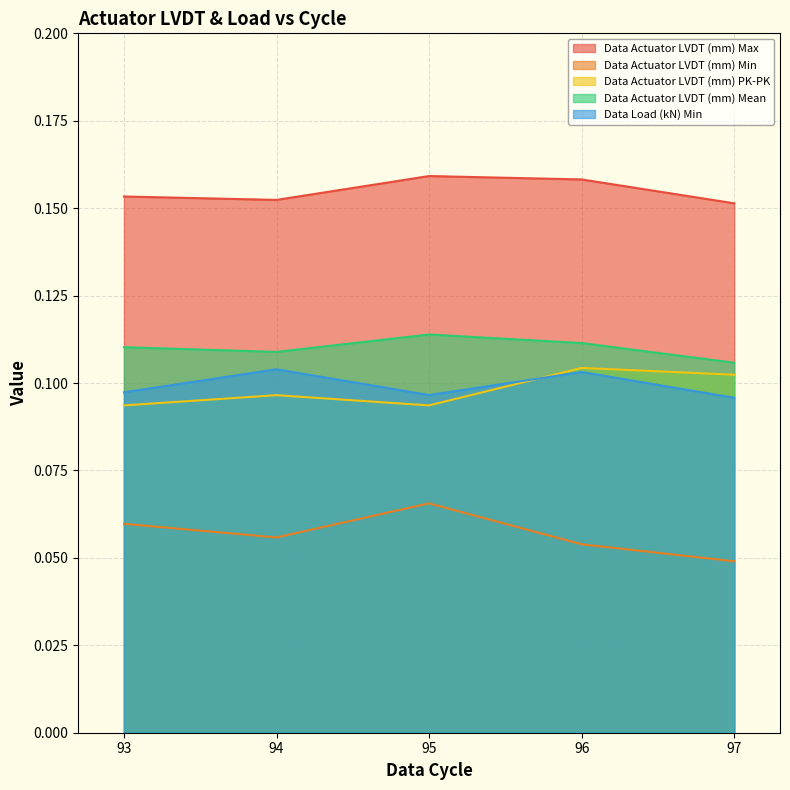

What is the total value across all series at 93?

0.5